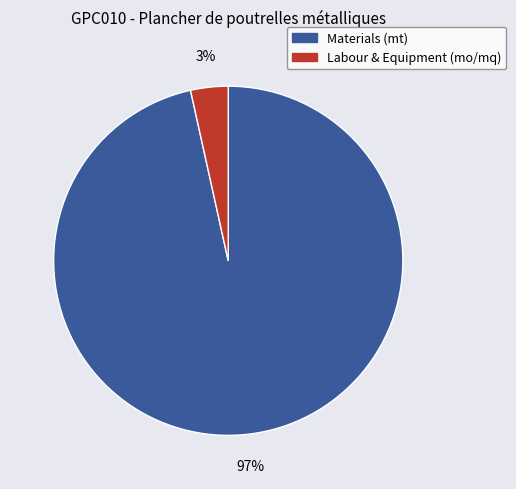

Which slice is the largest?

Materials (mt)